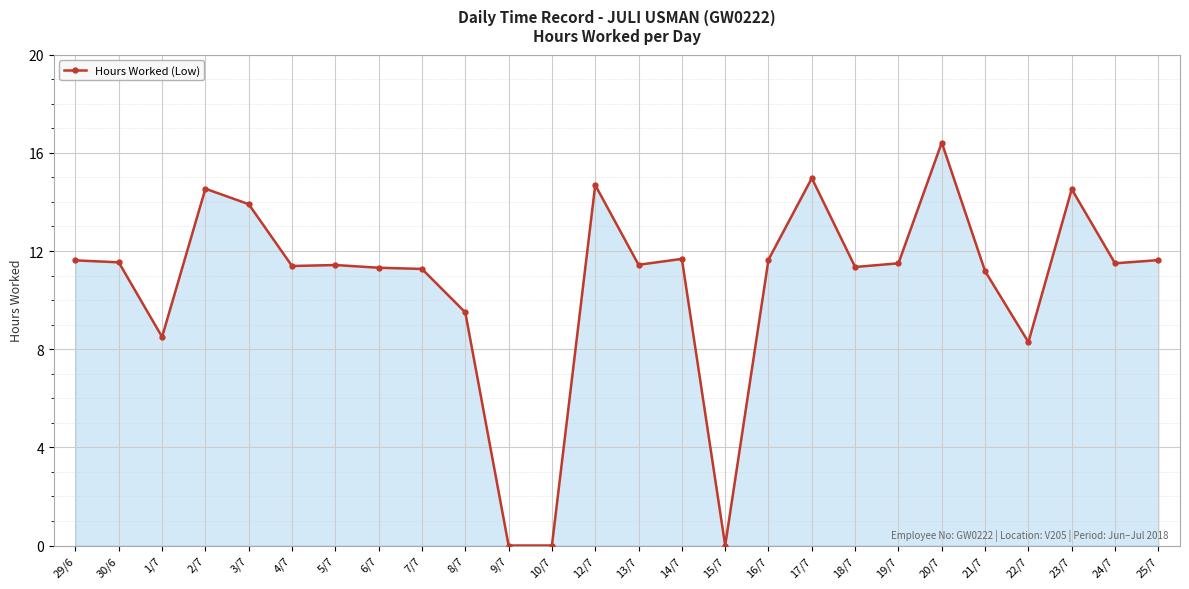

Which label corresponds to the largest value in the chart?

20/7